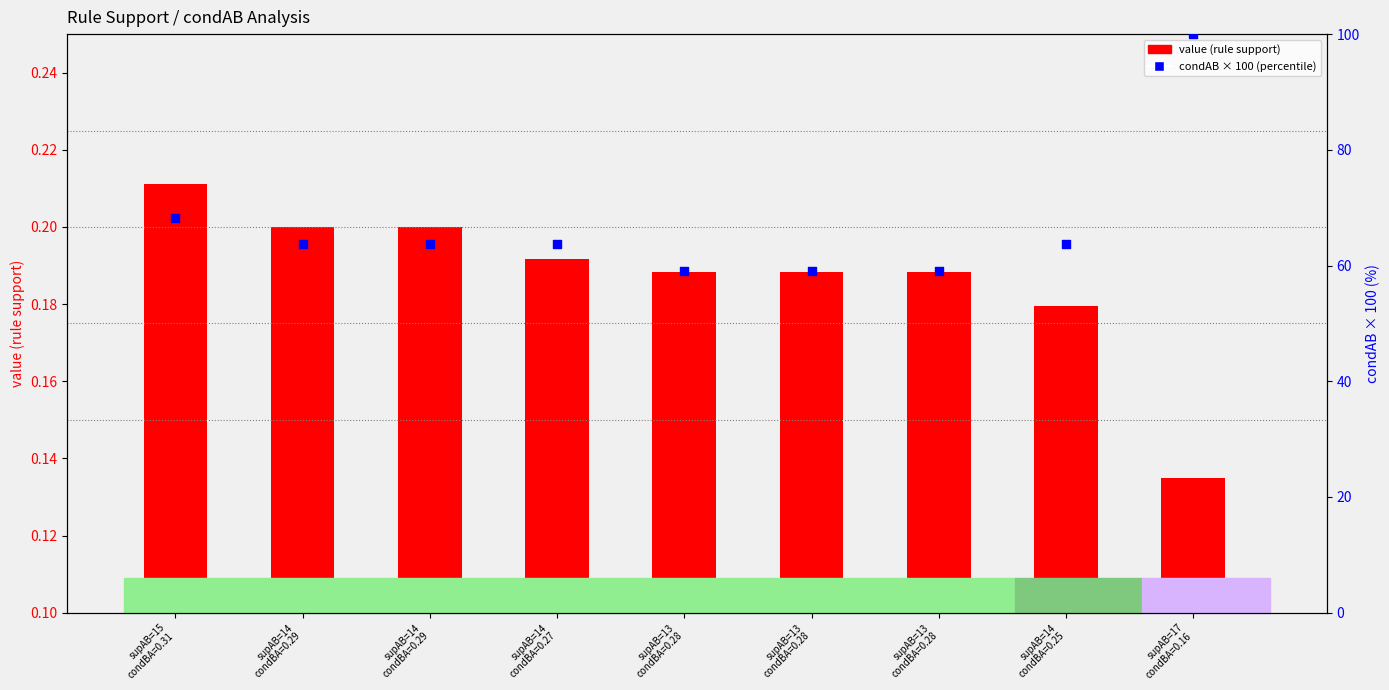

What are all the series names shown in the legend?

value (rule support), condAB × 100